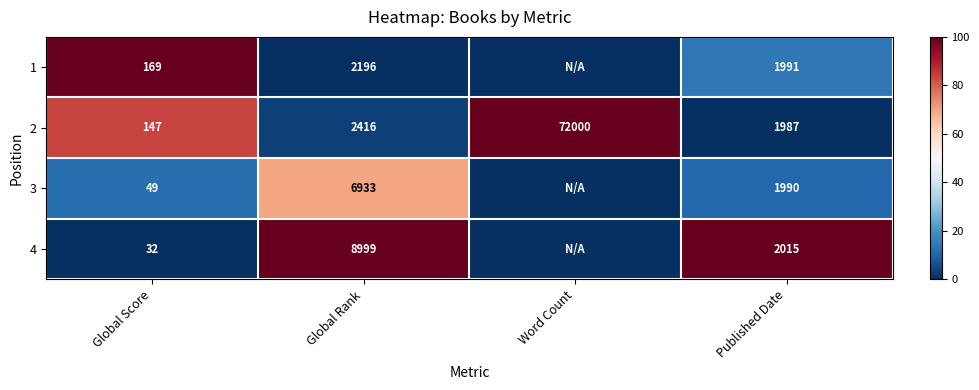

What is the spread (max minus min) of values at Published Date?

28